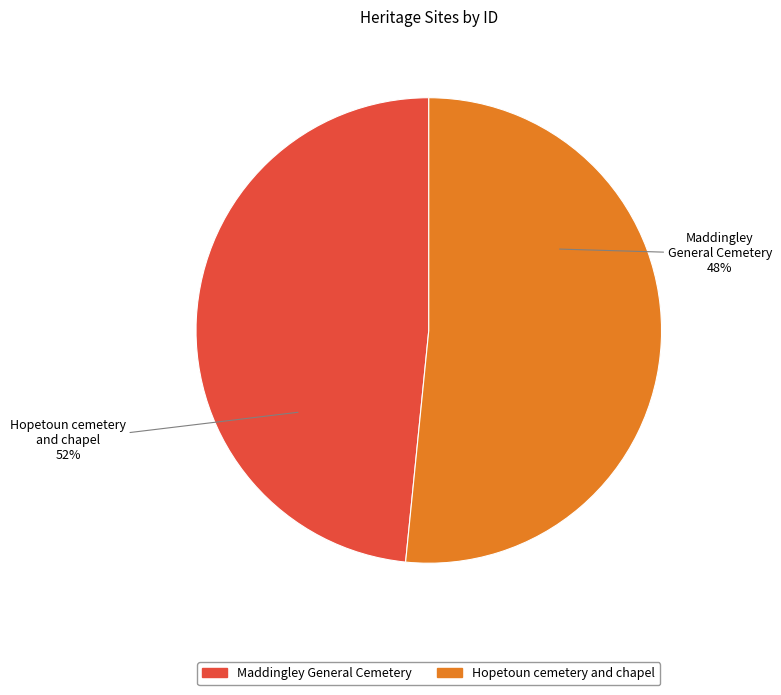

How many slices are in this pie chart?

2